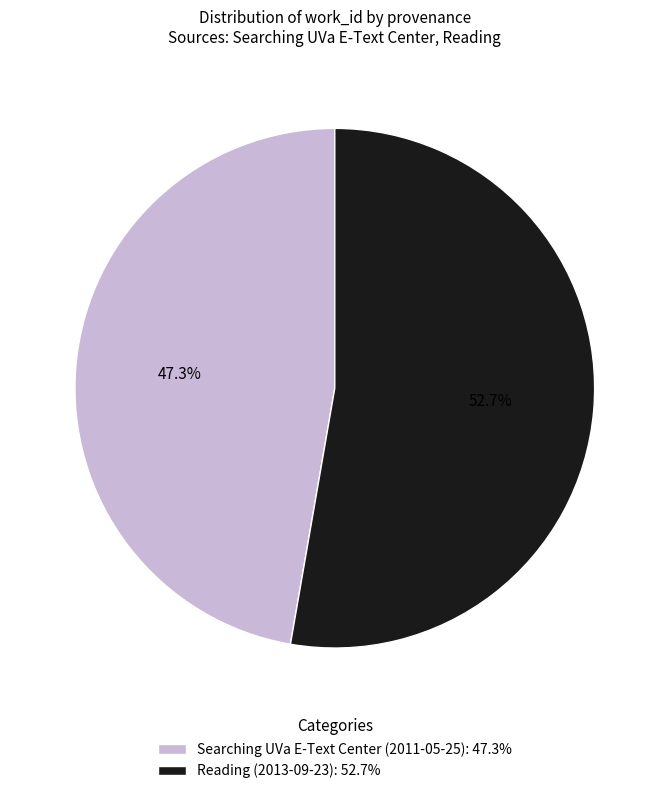

What percentage is the Searching UVa E-Text Center (2011-05-25) slice, to the nearest percent?

47%